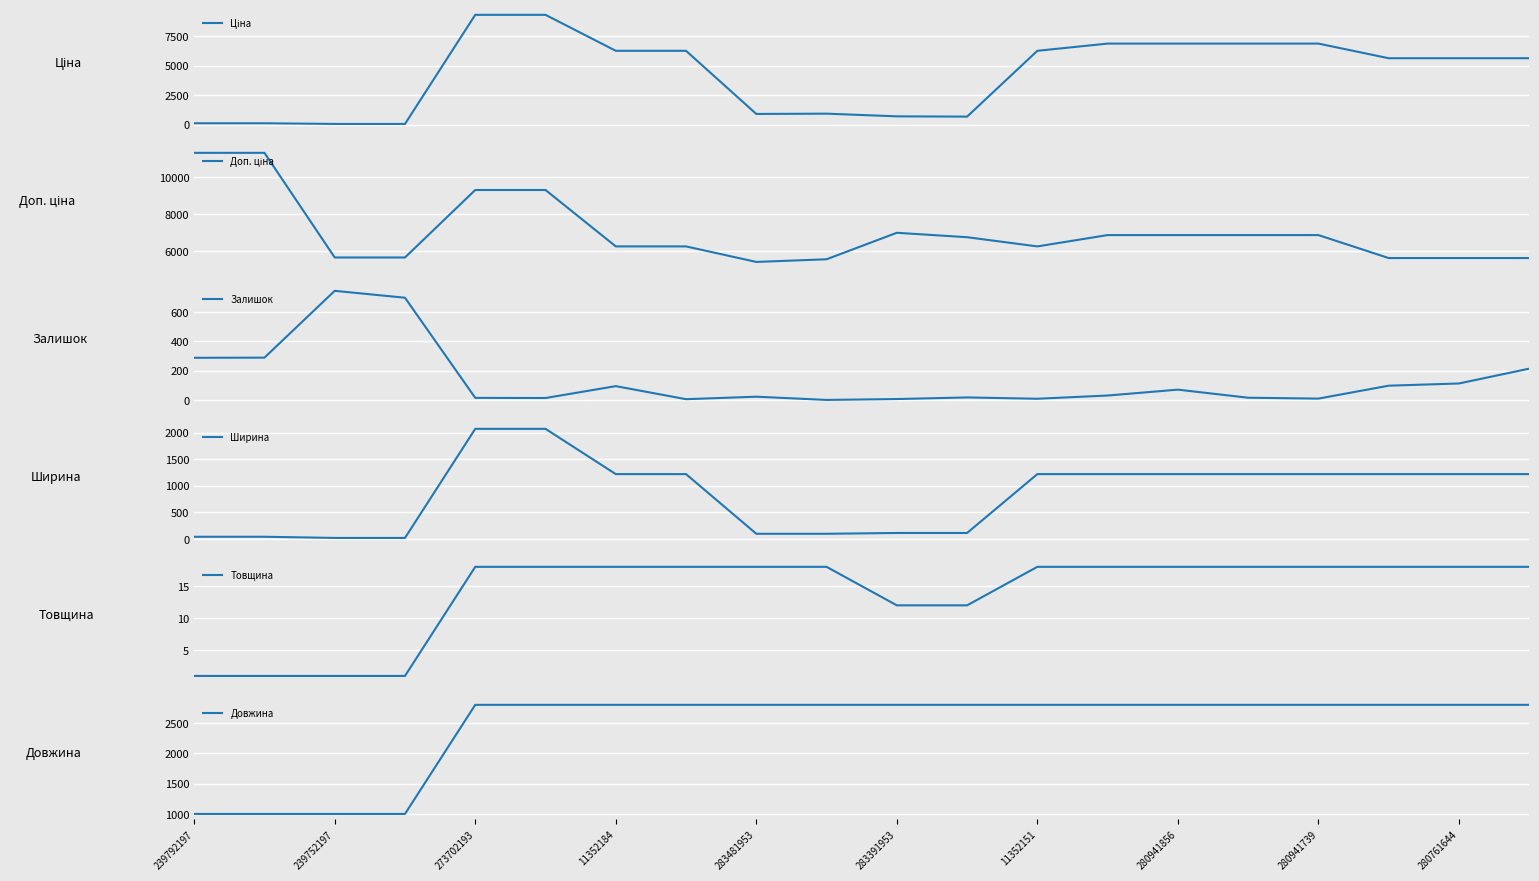

What is the maximum value for Залишок?

745